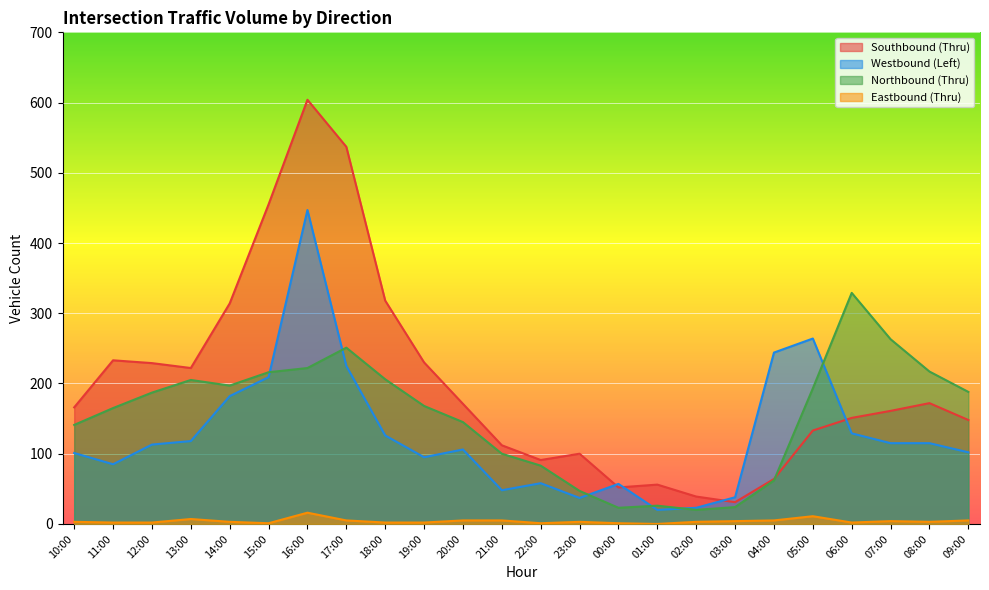

Rank the series at 03:00 from highest to lowest value.

Westbound (Left), Southbound (Thru), Northbound (Thru), Eastbound (Thru)